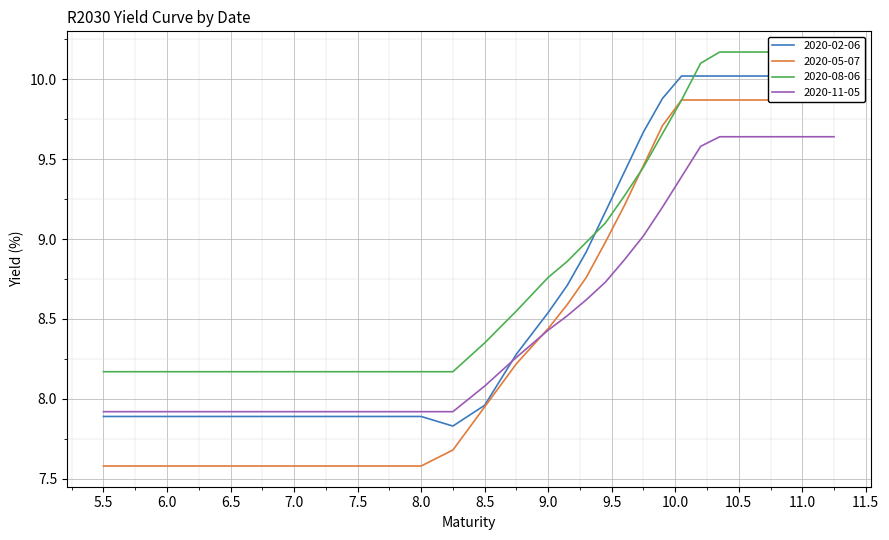

At which label does 2020-11-05 first exceed 8?

8.5